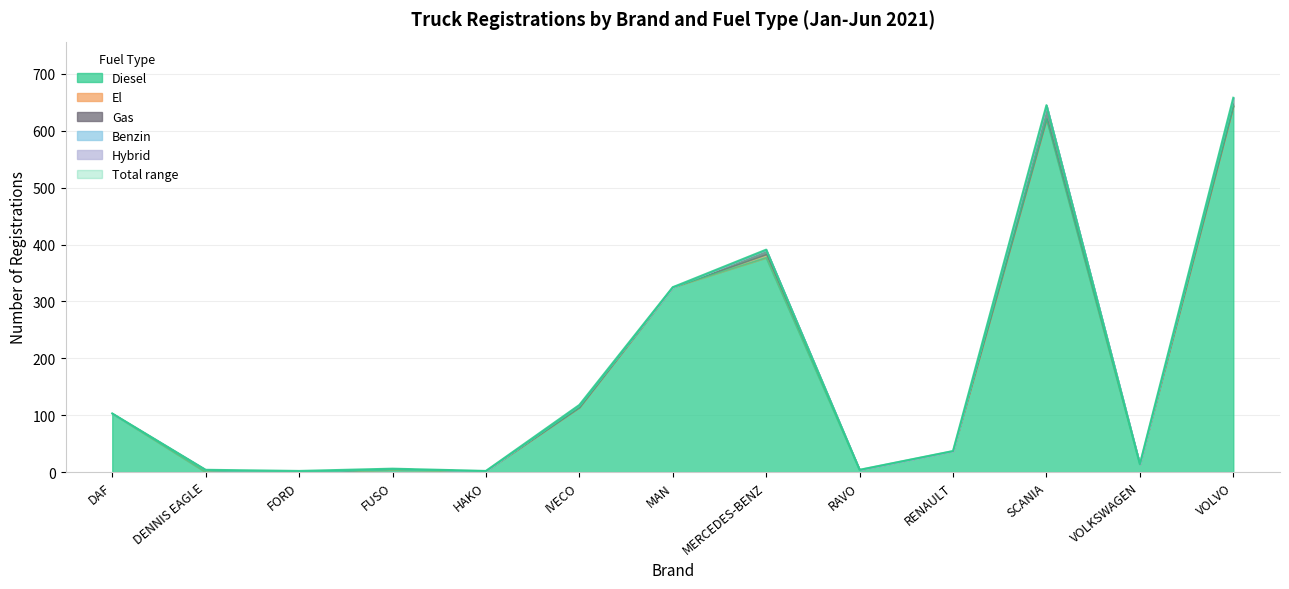

At which category does Benzin reach its first local peak?

FORD